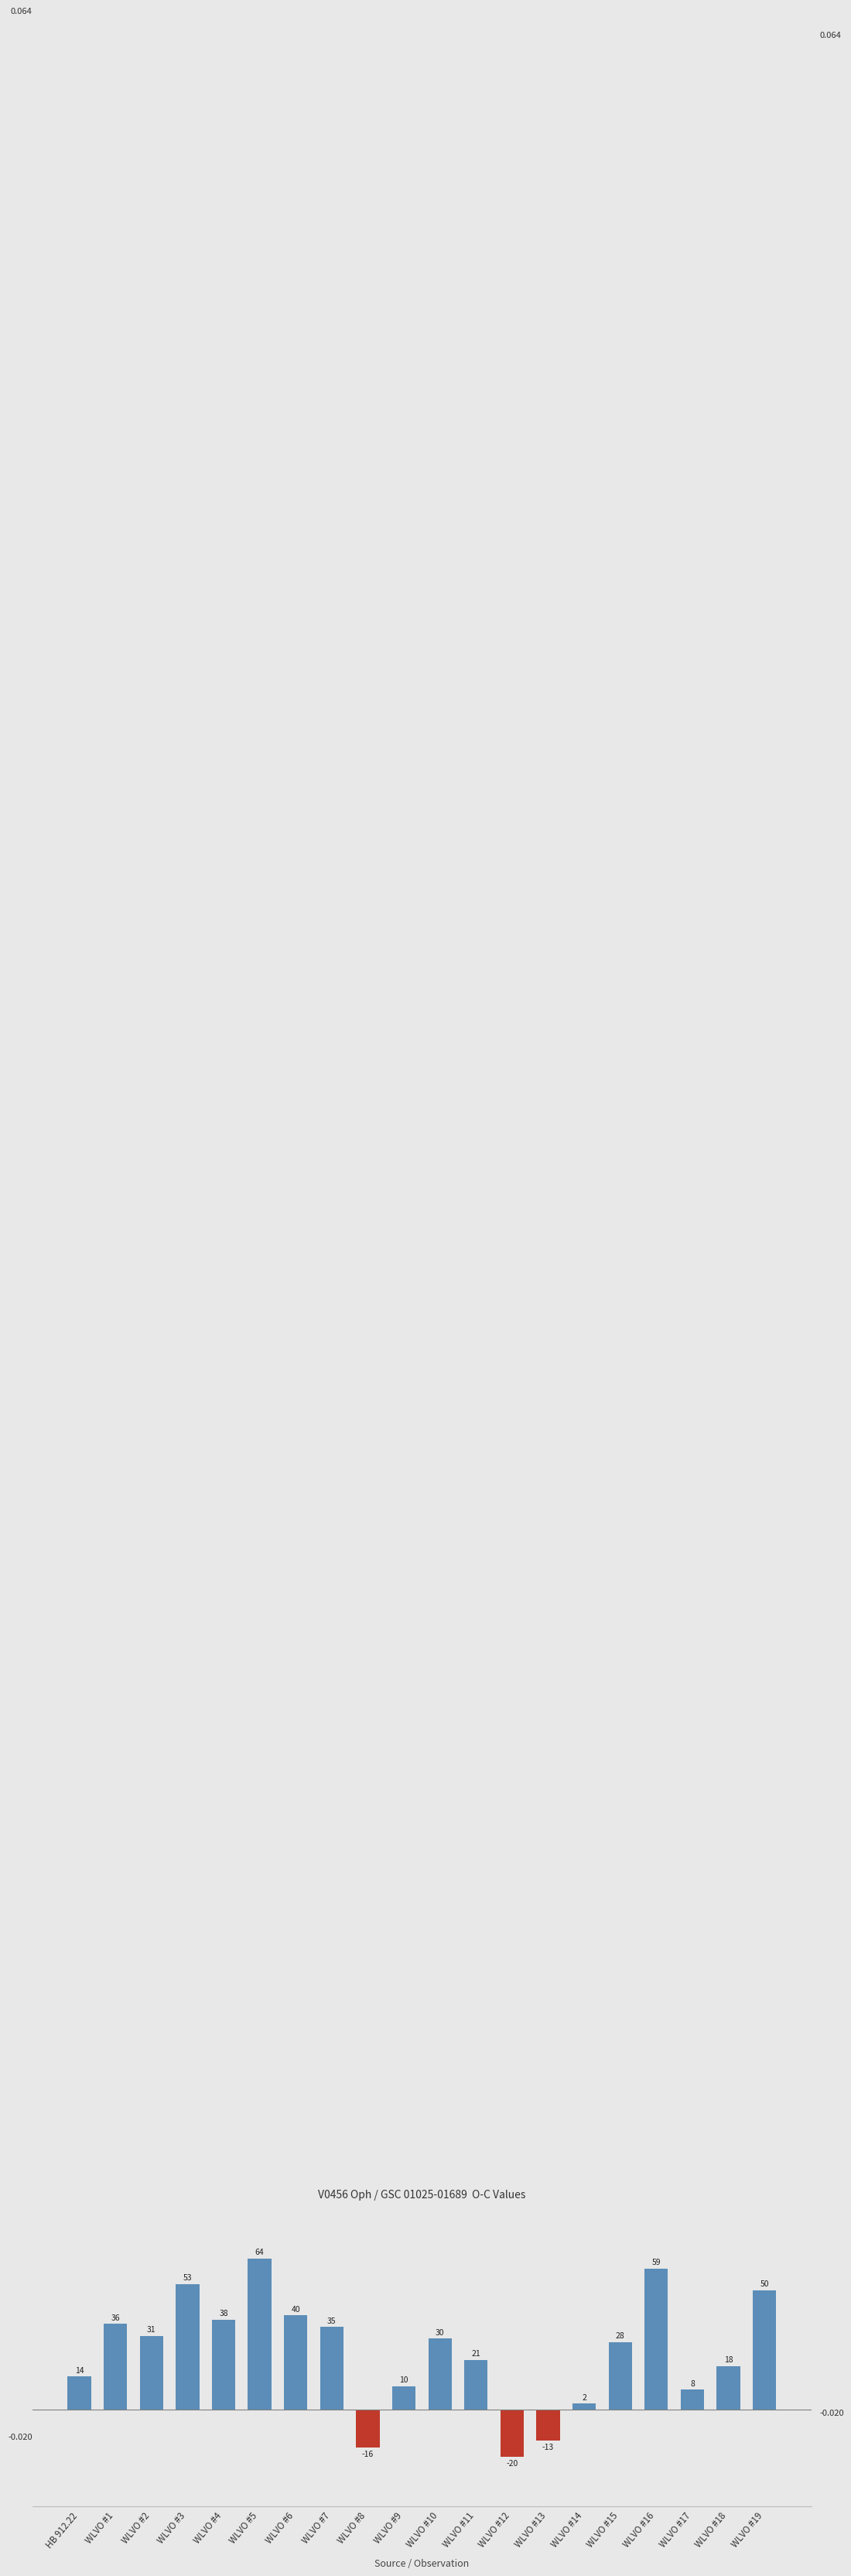

How many bars are there in total?

20